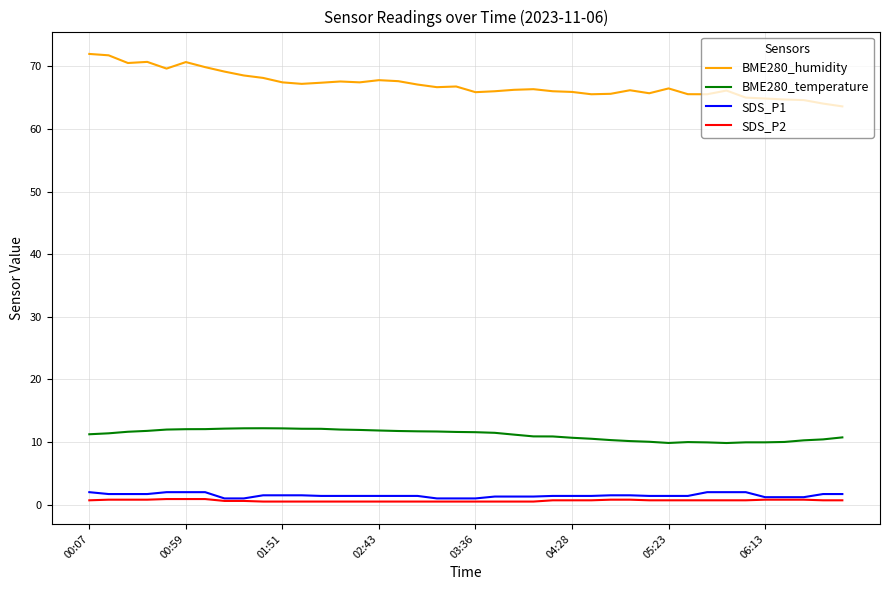

What is the maximum value shown in the chart?

72.0